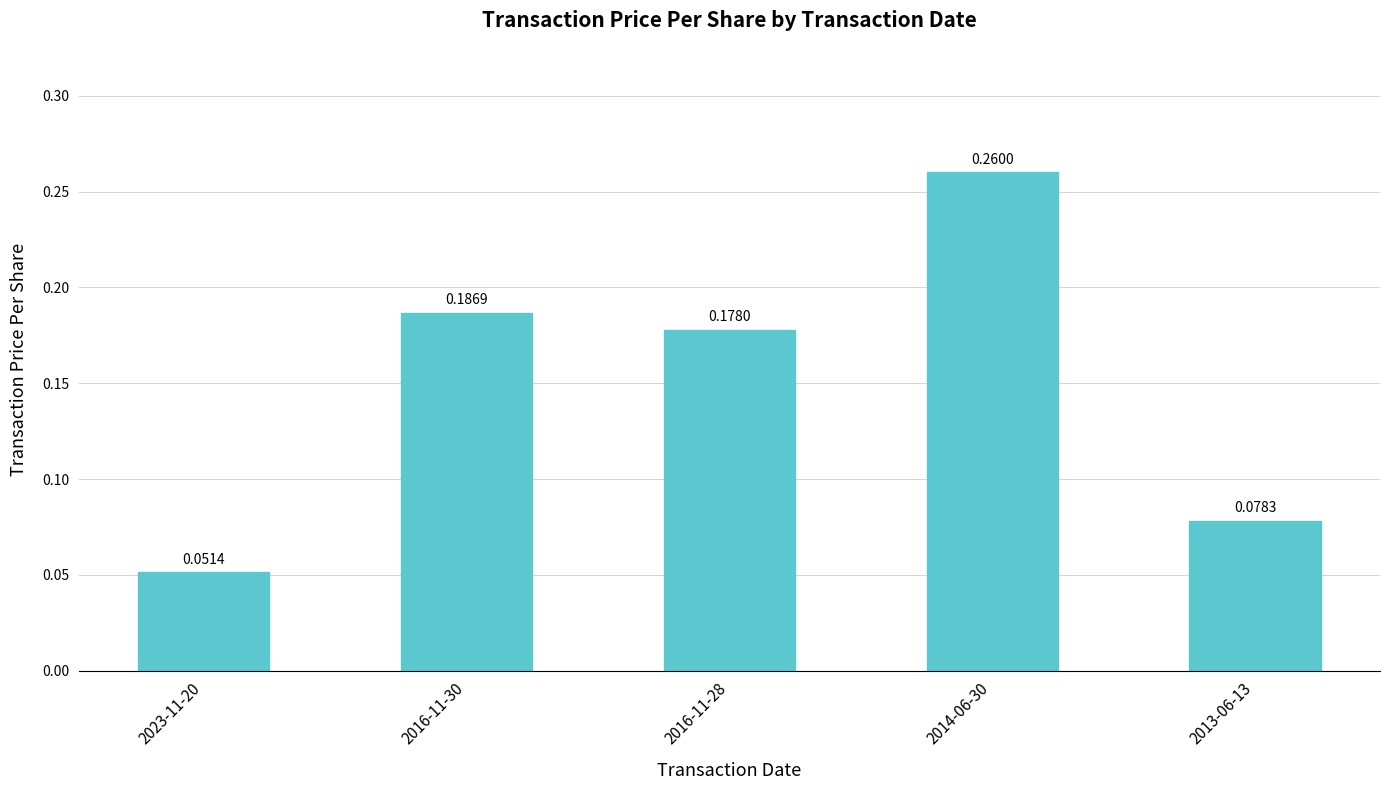

Rank the categories by value from lowest to highest.

2023-11-20, 2013-06-13, 2016-11-28, 2016-11-30, 2014-06-30